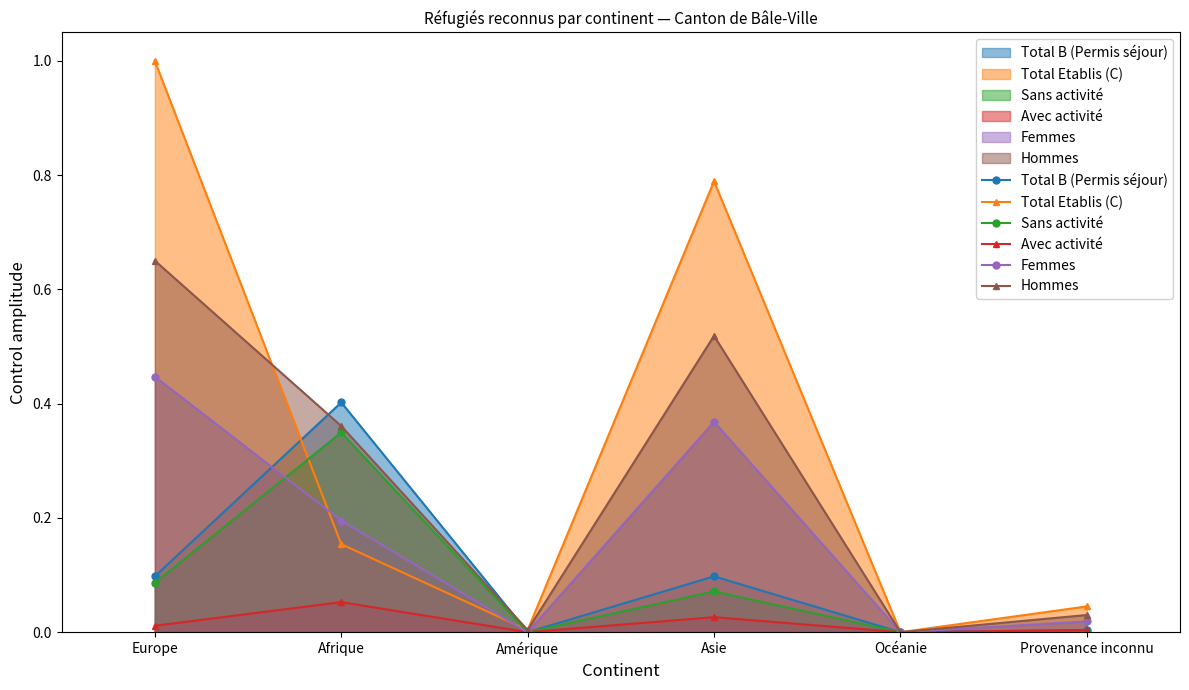

Which series has the largest total across all categories?

Total Etablis (C)